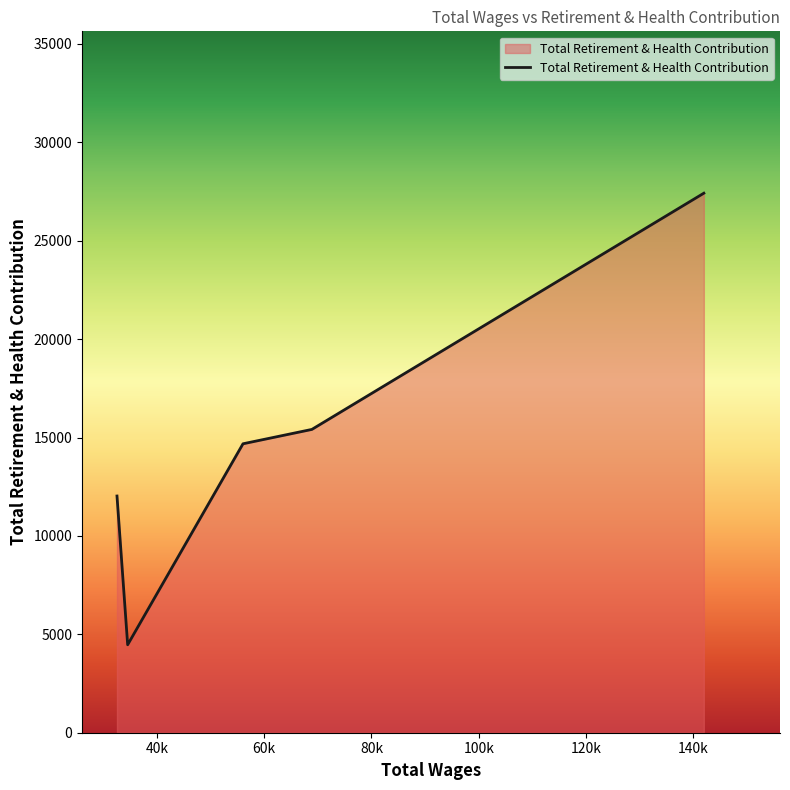

What is the greatest value displayed?

27414